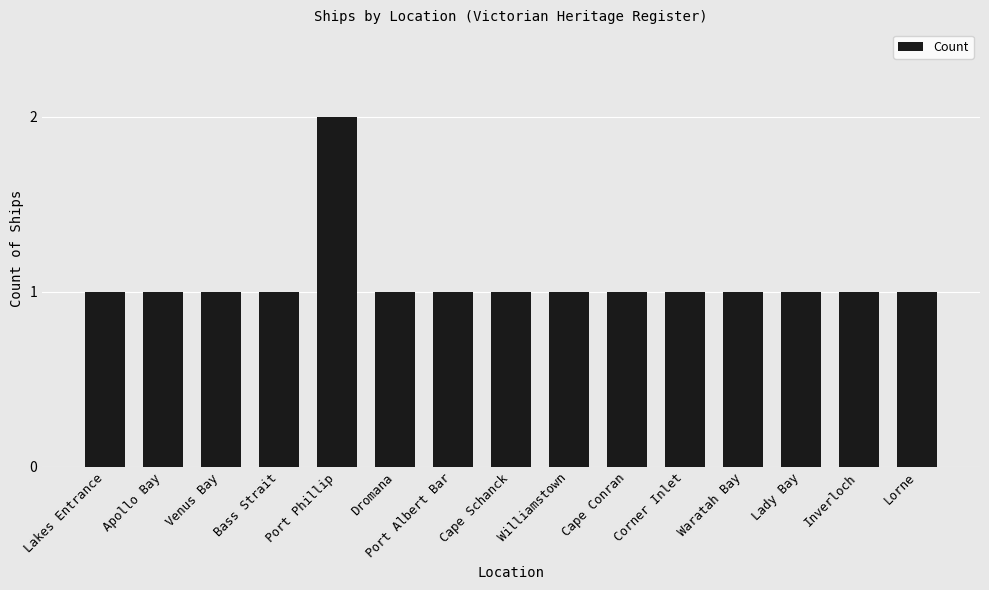

What is the average value?

1